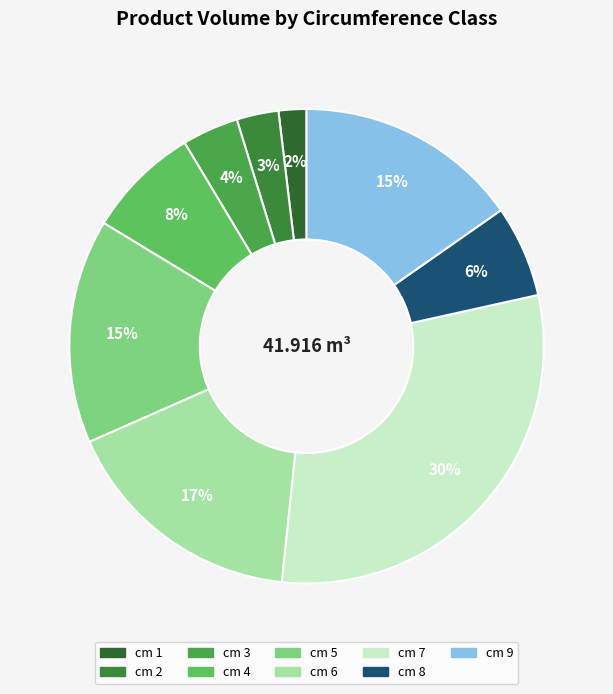

How many segments does this pie chart have?

9